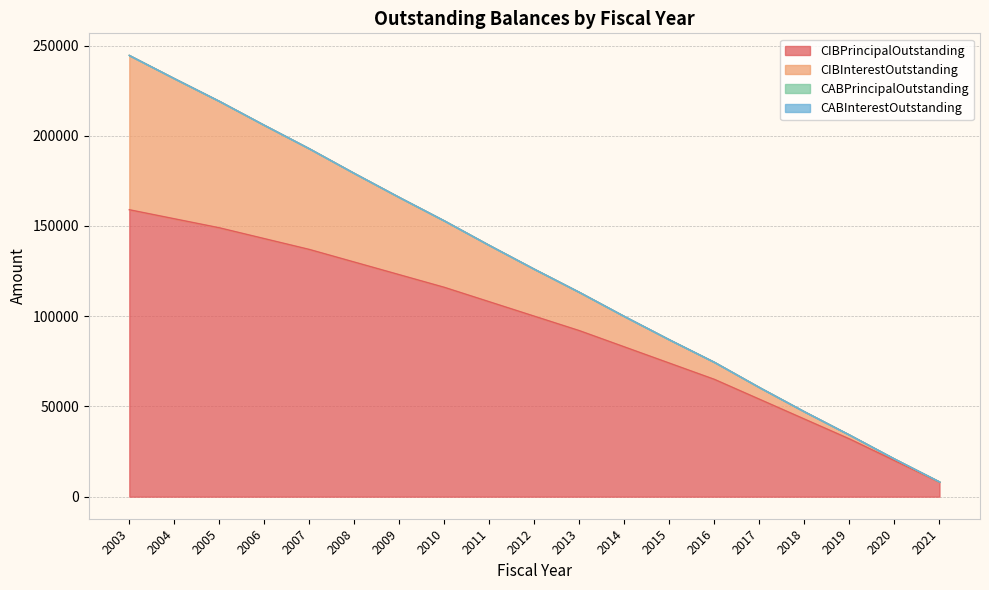

Which category has the highest value in the CABInterestOutstanding series?

2003